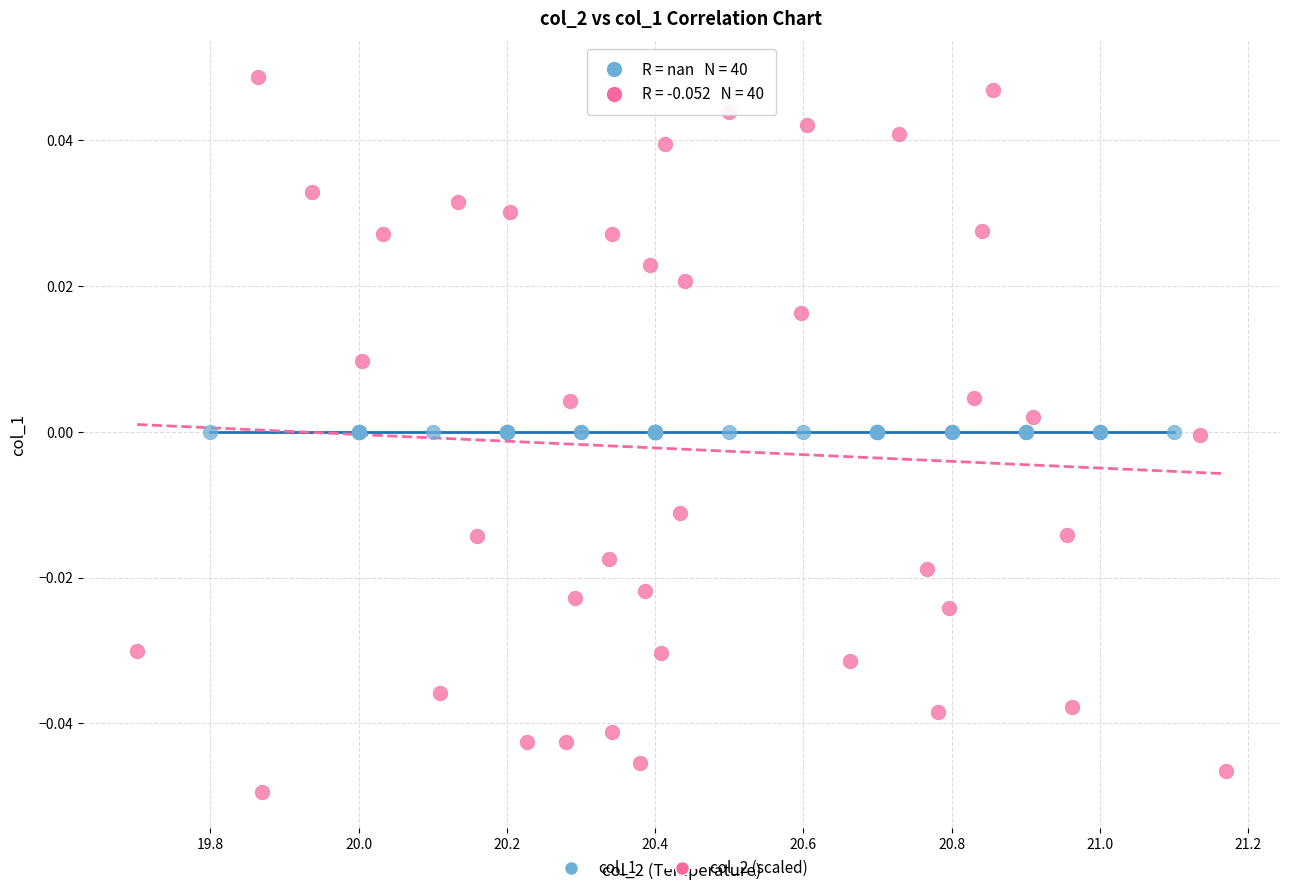

Which series contains the highest Y value?

col_2 (scaled)